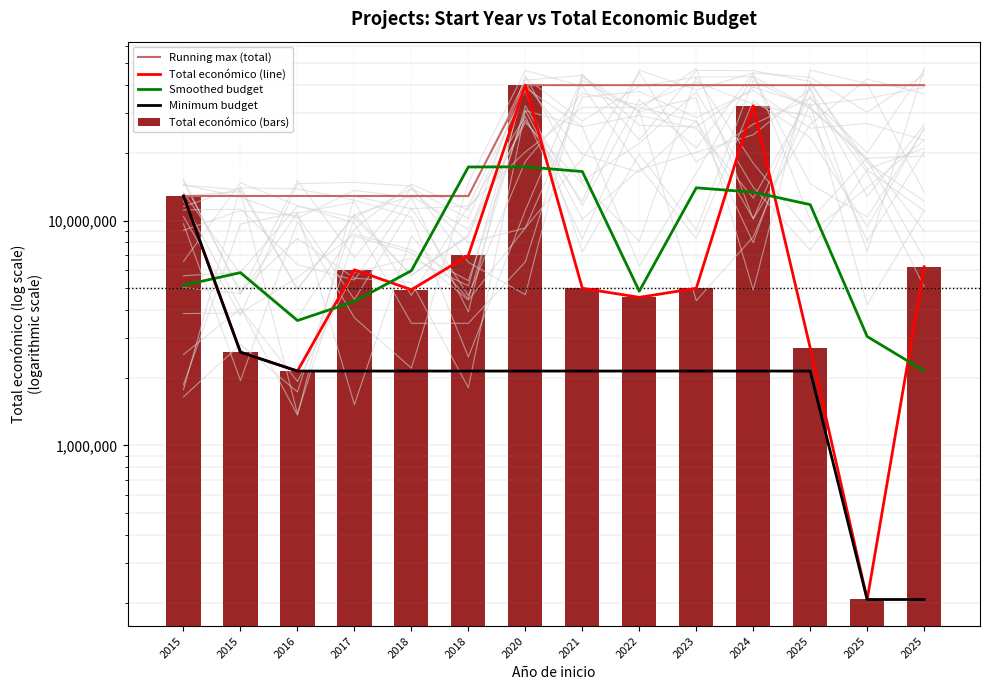

Rank the series by their maximum value, from highest to lowest.

Running max (total), Total económico (line), Total económico (bars), Smoothed budget, Minimum budget